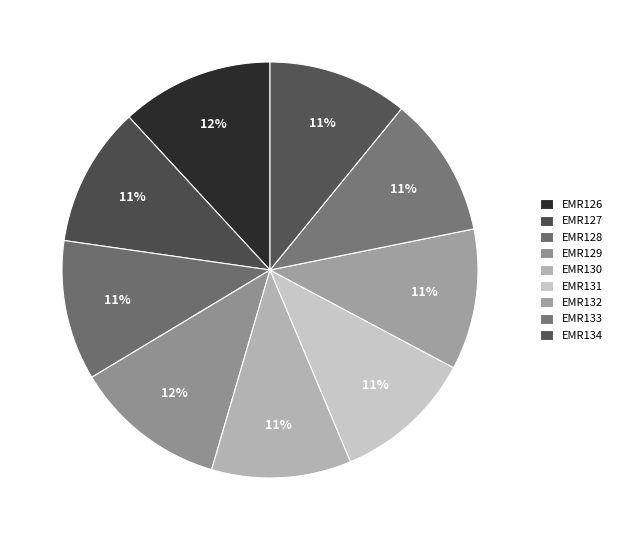

To the nearest percent, what portion does EMR133 represent?

11%